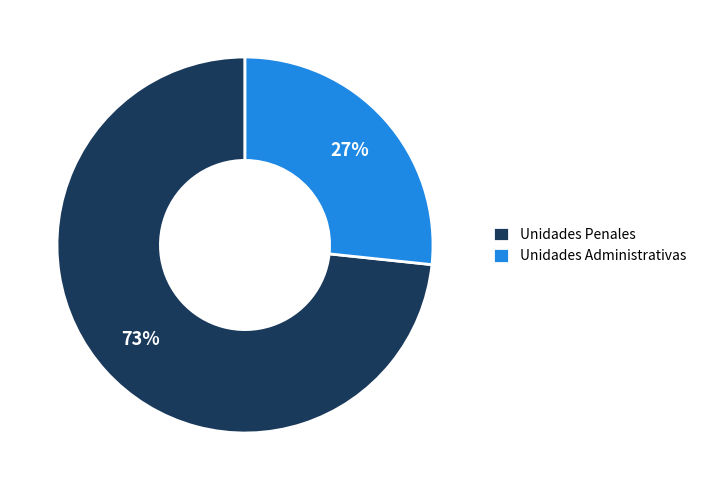

Which has a higher value, Unidades Administrativas or Unidades Penales?

Unidades Penales